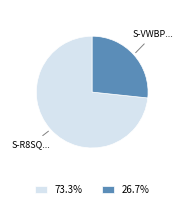

Approximately how many times larger is the value at 26.7% compared to 73.3%?

0.4